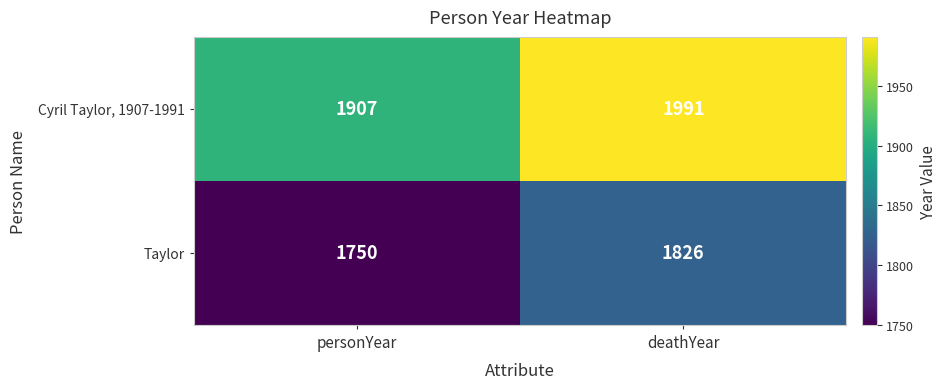

At personYear, list the series in order from largest to smallest.

Cyril Taylor, 1907-1991, Taylor